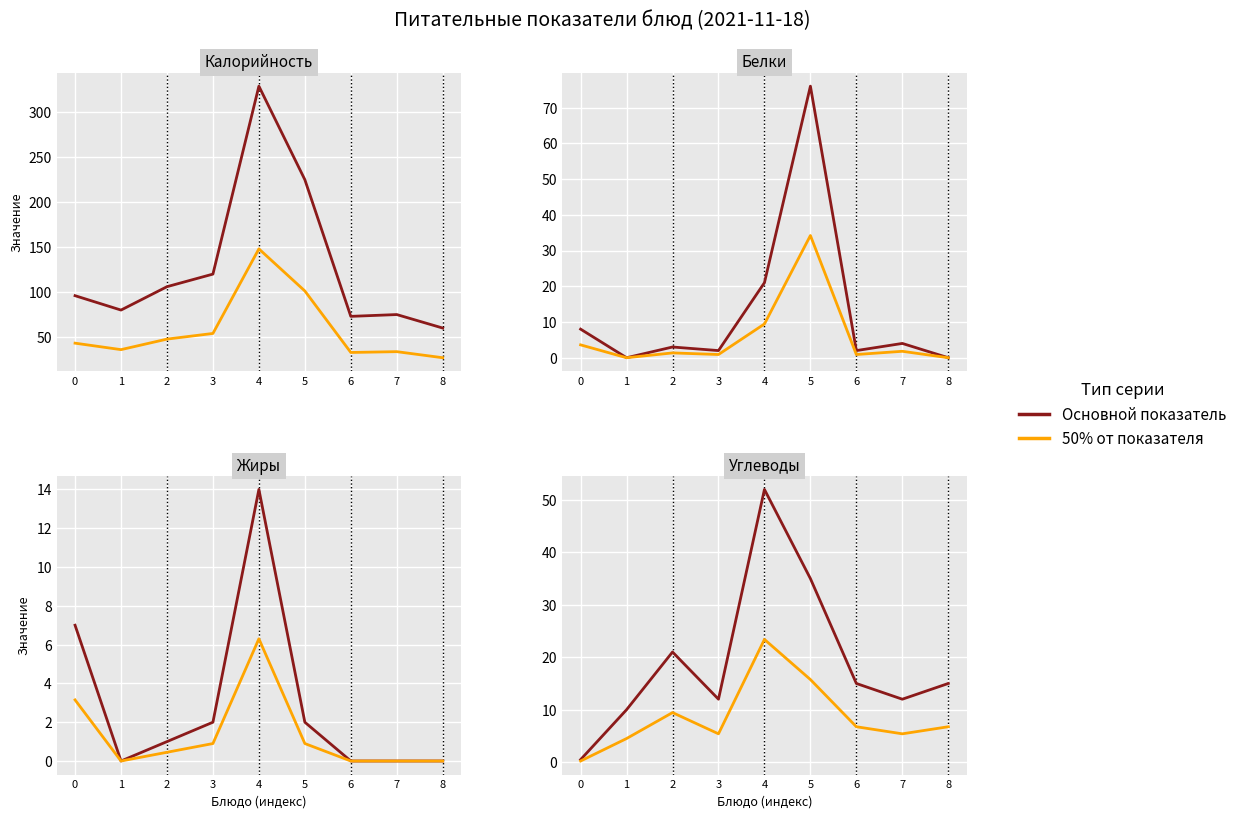

At 8, list the series in order from smallest to largest.

50% от показателя, Основной показатель